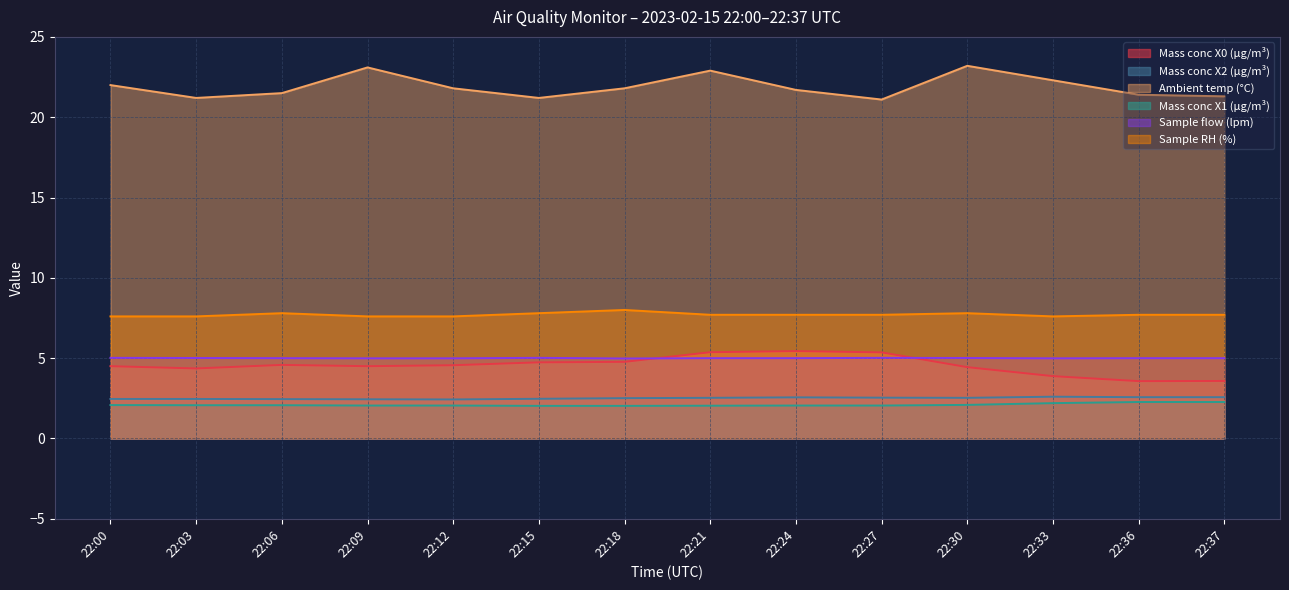

True or false: Sample flow (lpm) and Mass conc X2 (μg/m³) cross at least once.

False